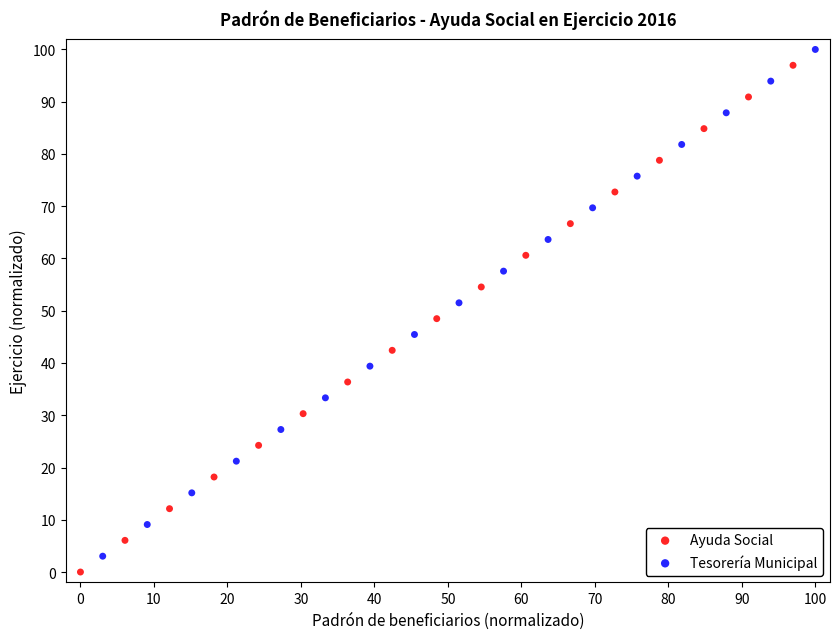

Which series reaches the maximum Y coordinate?

Tesorería Municipal